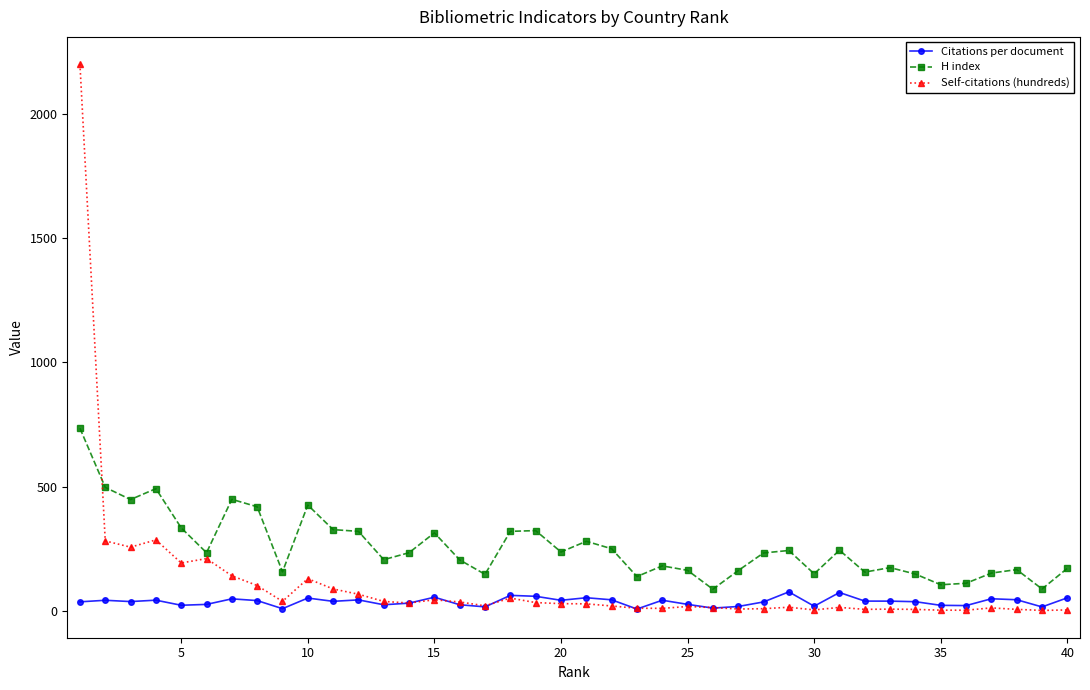

List the series in order of their overall mean, lowest first.

Citations per document, Self-citations (hundreds), H index